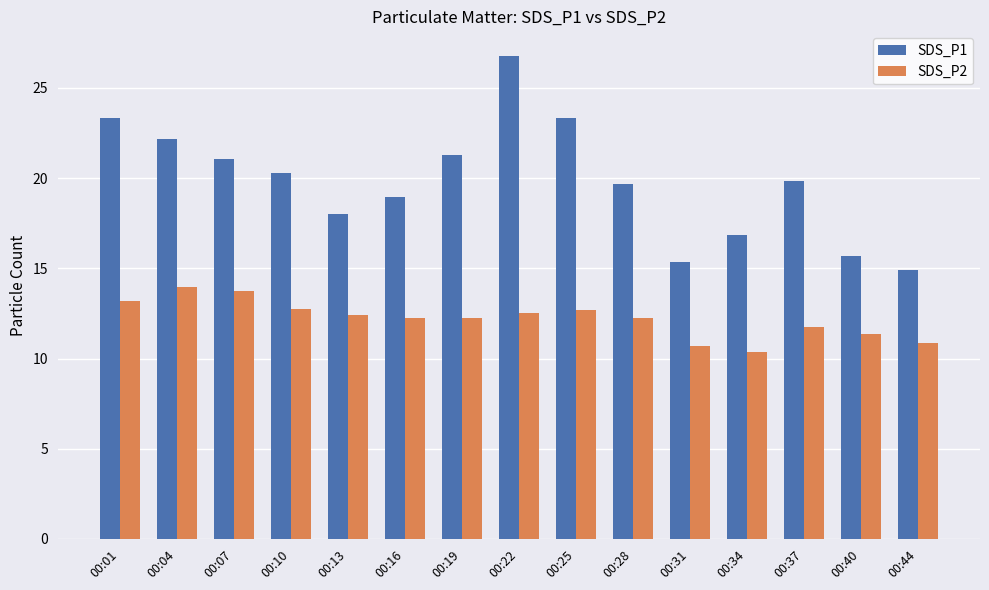

Is it true that SDS_P1 equals 12.9 at 00:10?

False